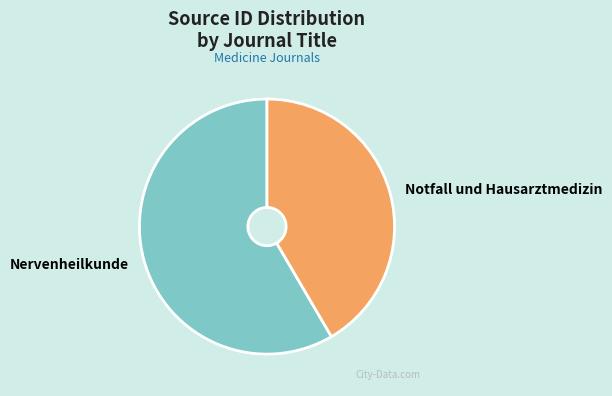

Which slice represents more than half of the pie?

Nervenheilkunde